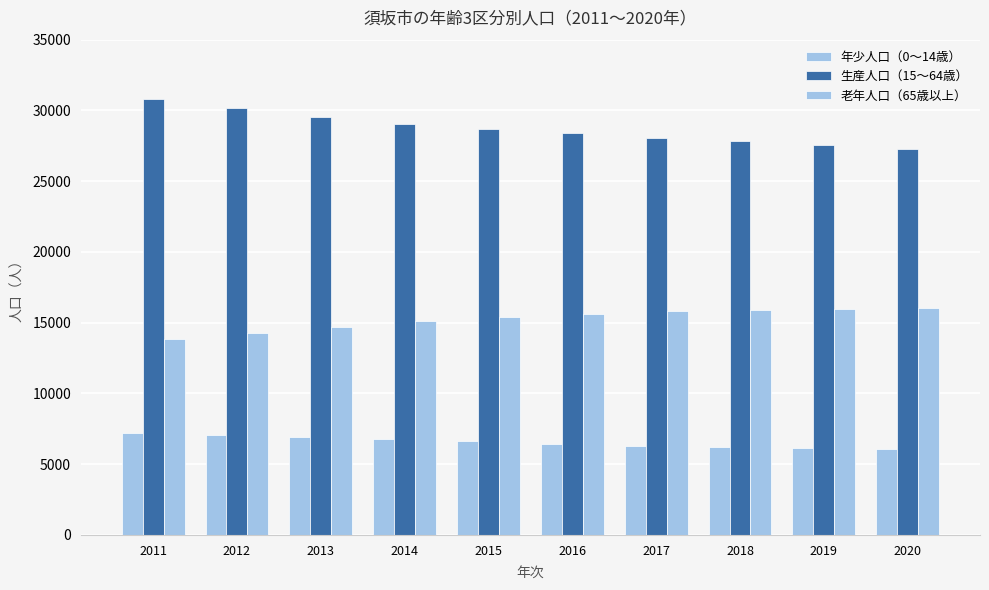

How many groups of bars are there?

10